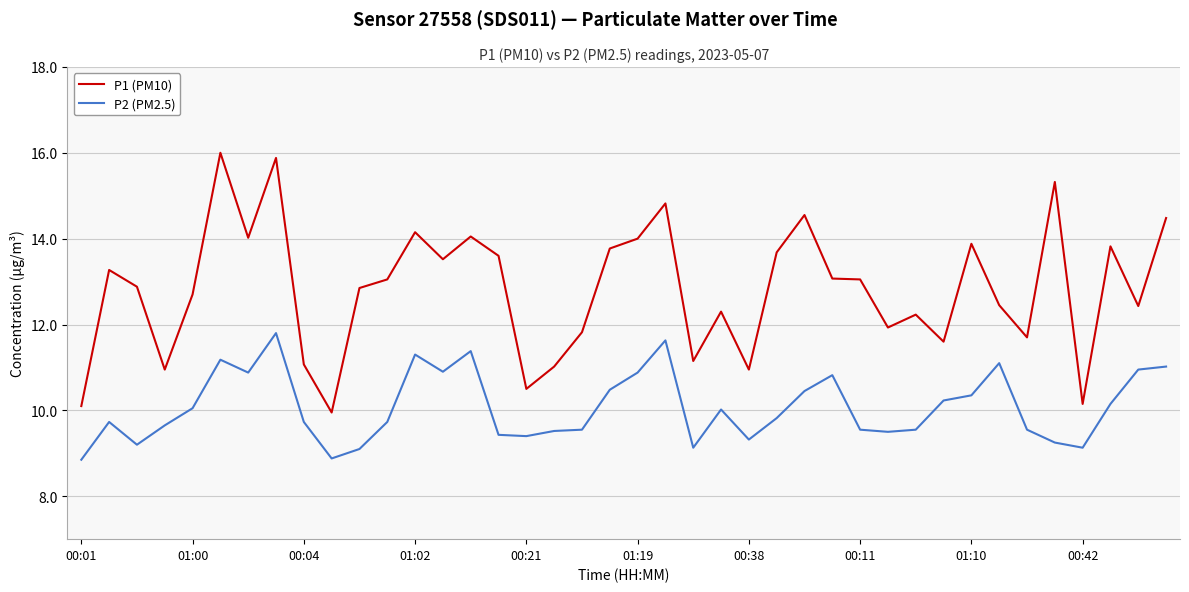

Which series has the largest total across all categories?

P1 (PM10)